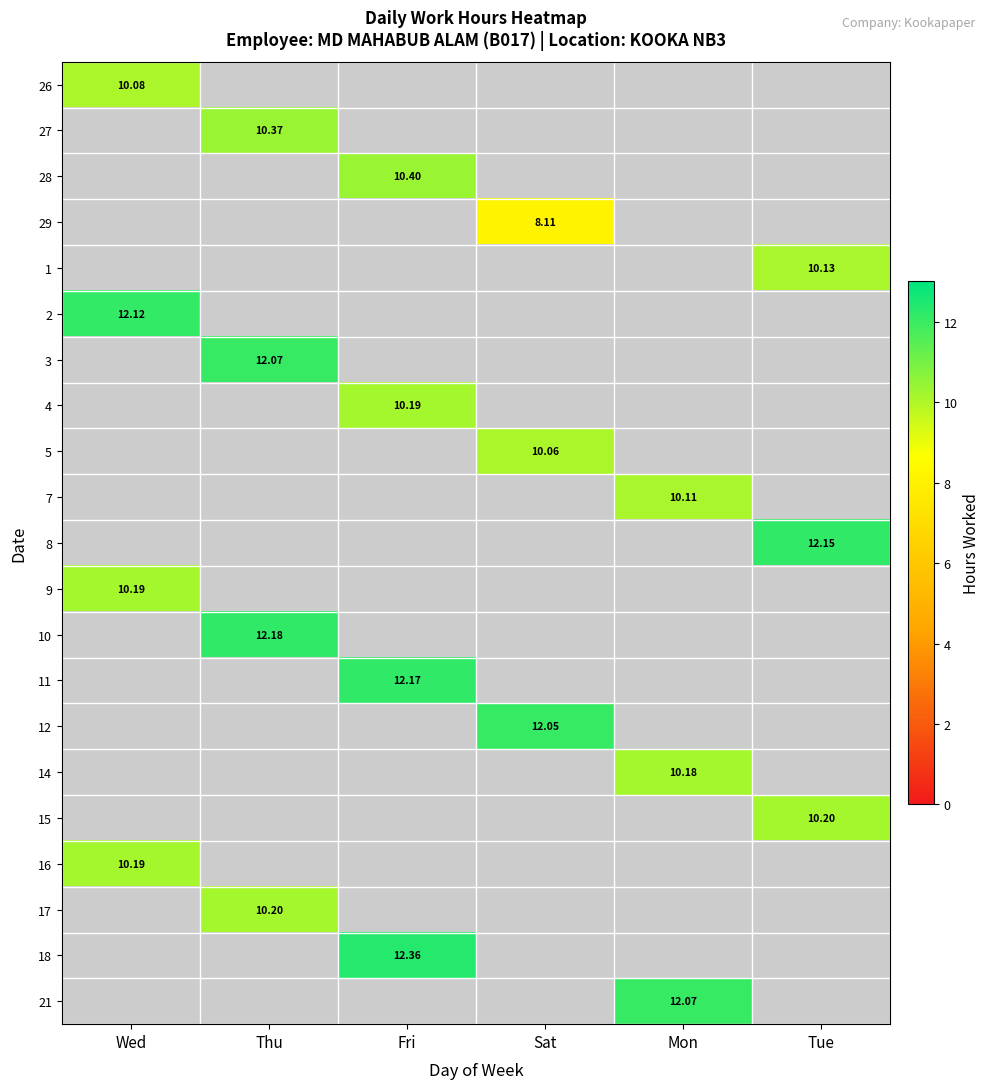

Count the number of data series in this chart.

21